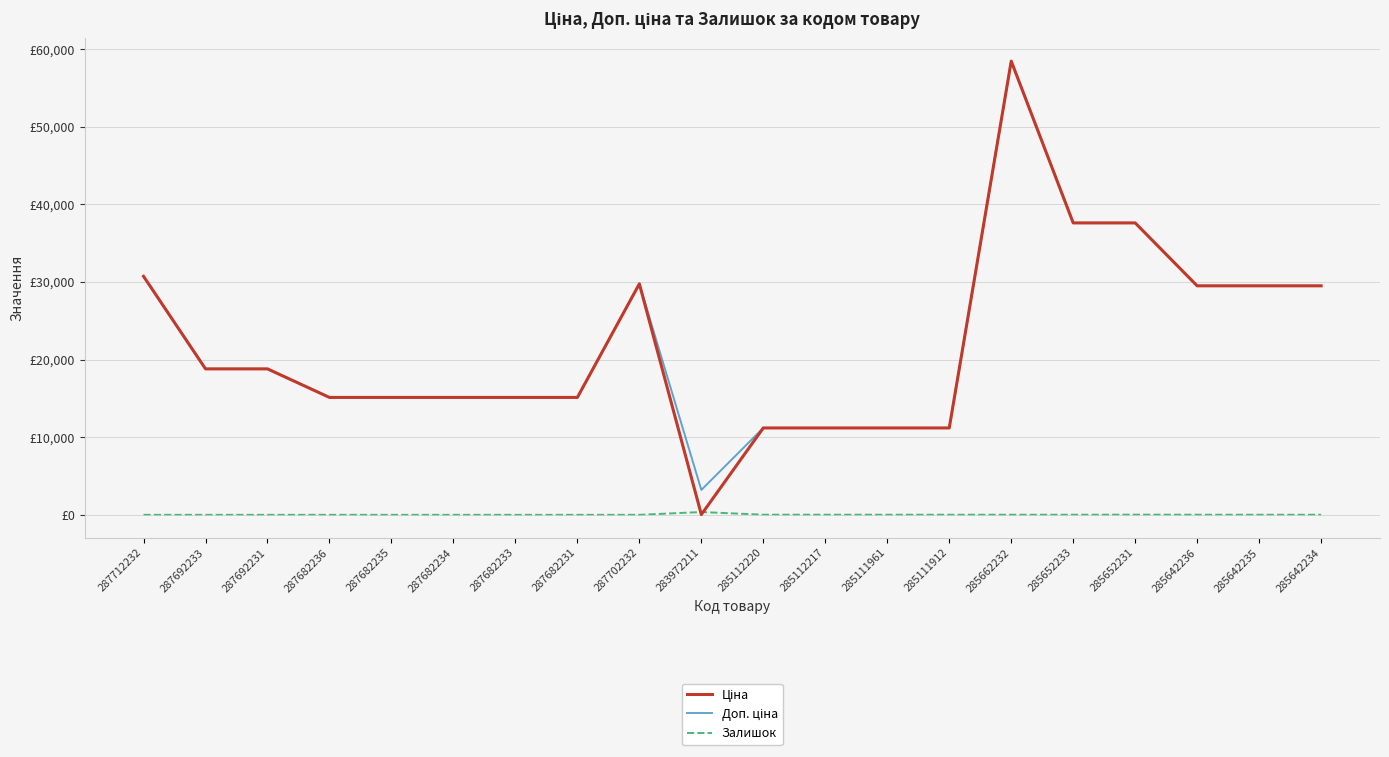

What is the highest value of the Залишок series?

360.0